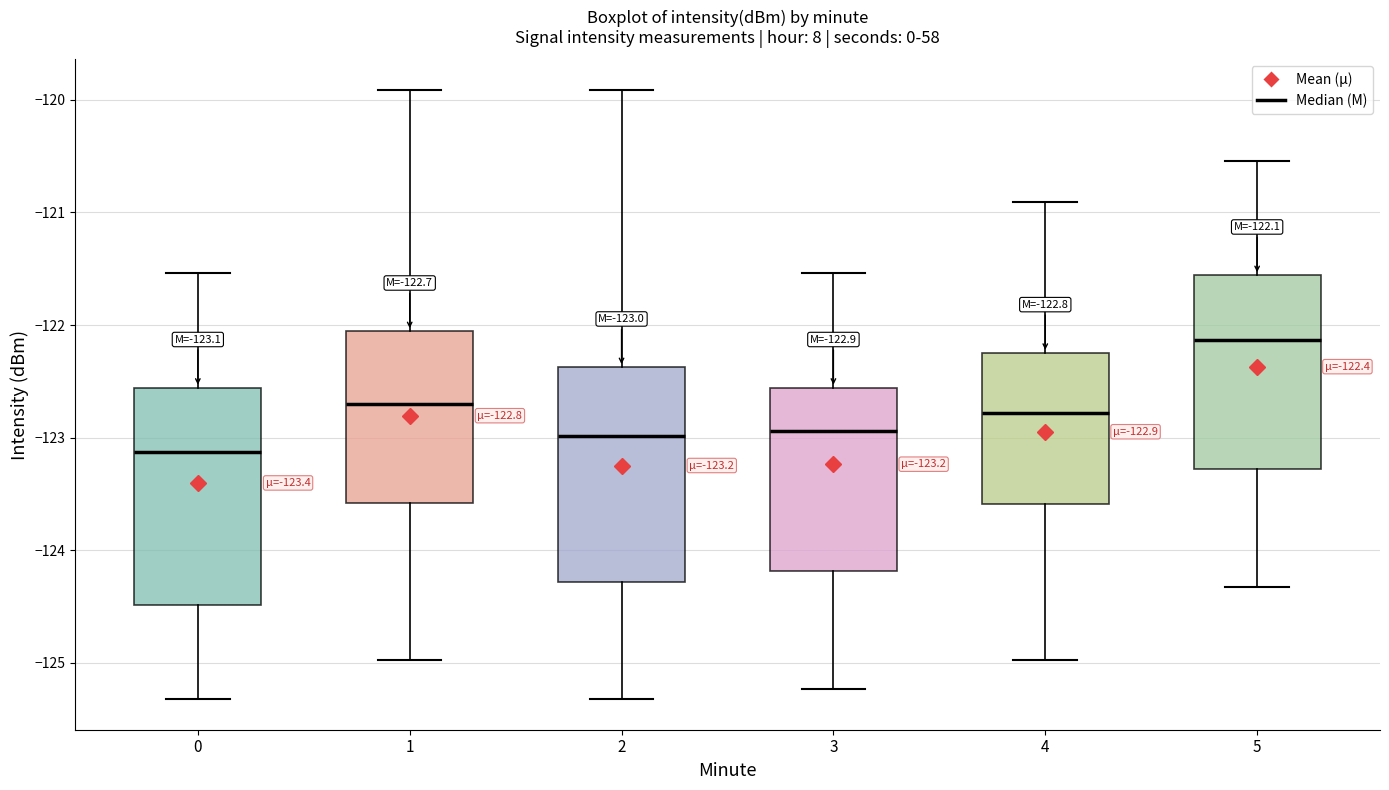

Which box has the highest median line?

5